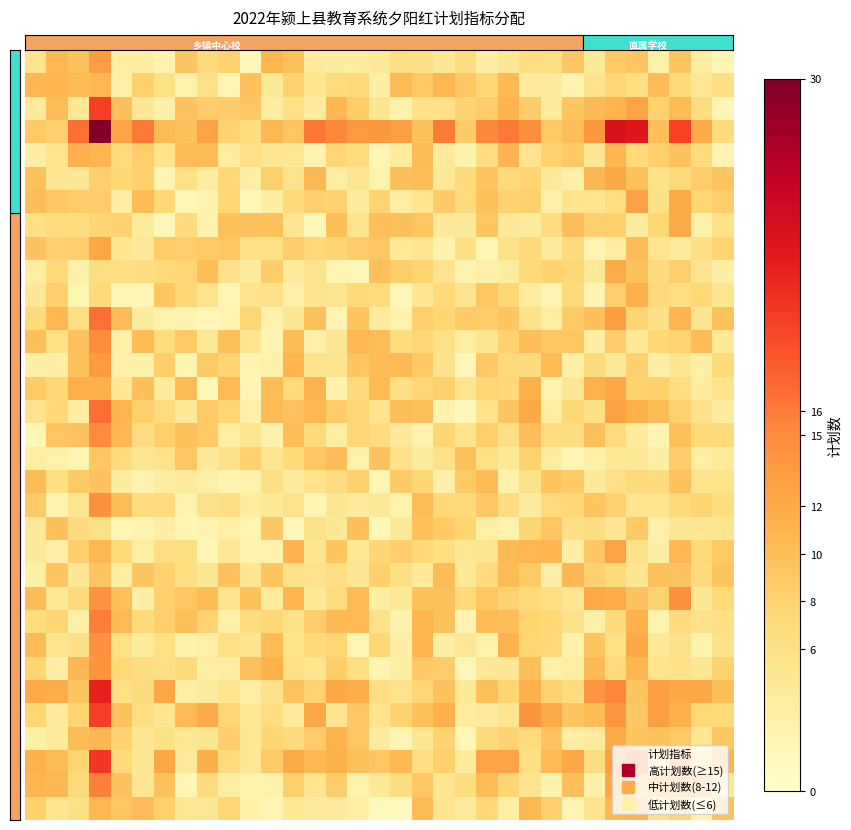

Count the number of categories in the chart.

33